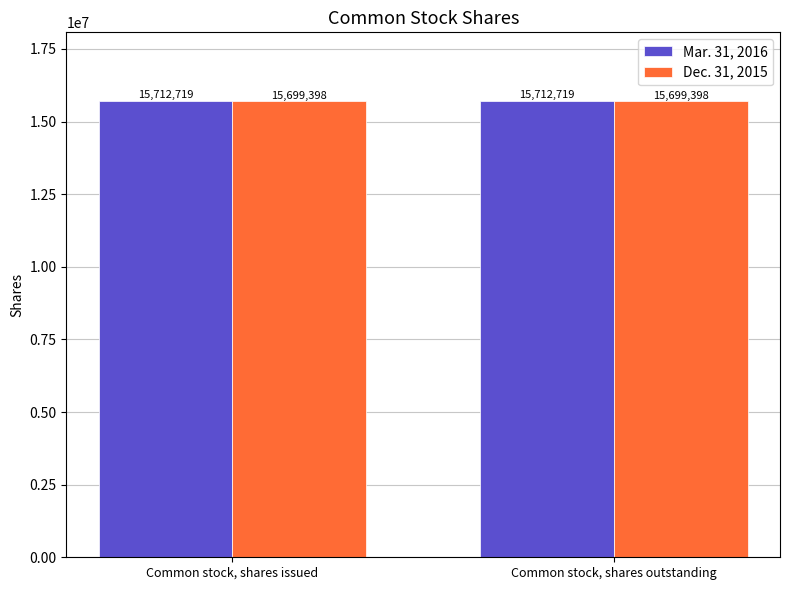

How many groups of bars are there?

2